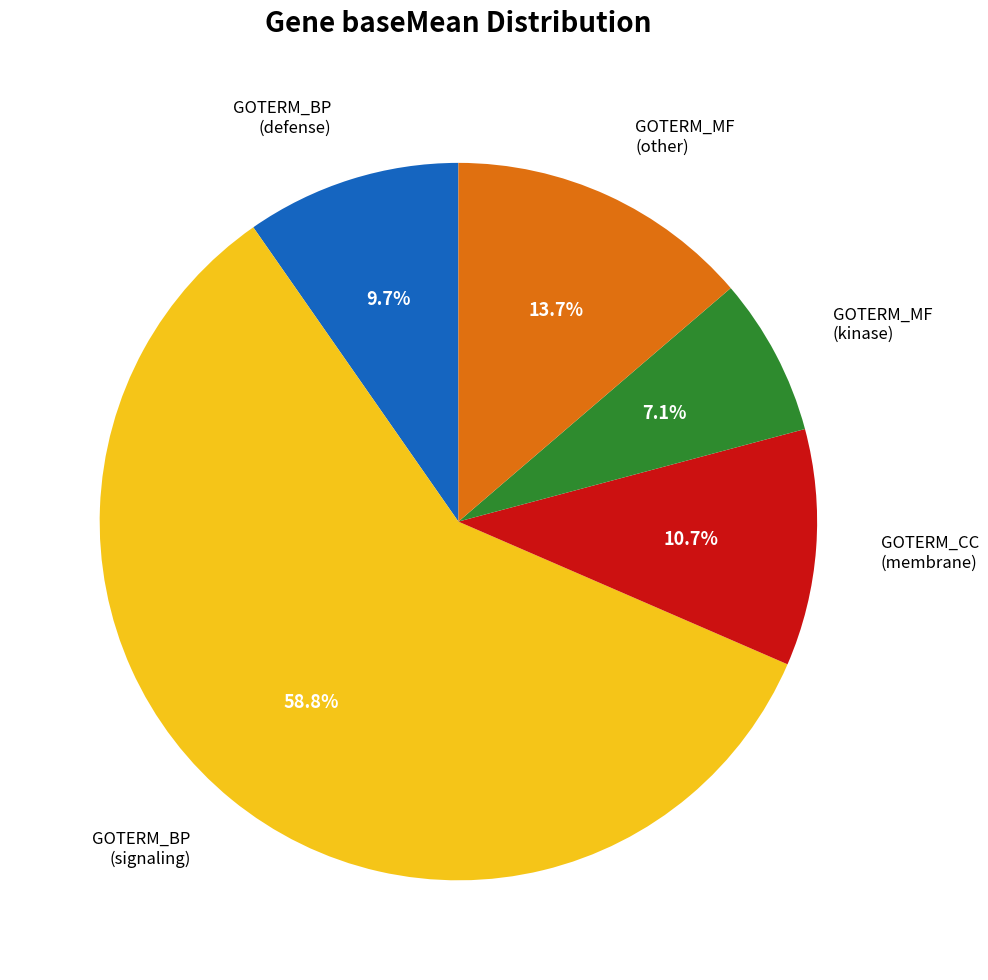

Count the number of slices in the pie.

5